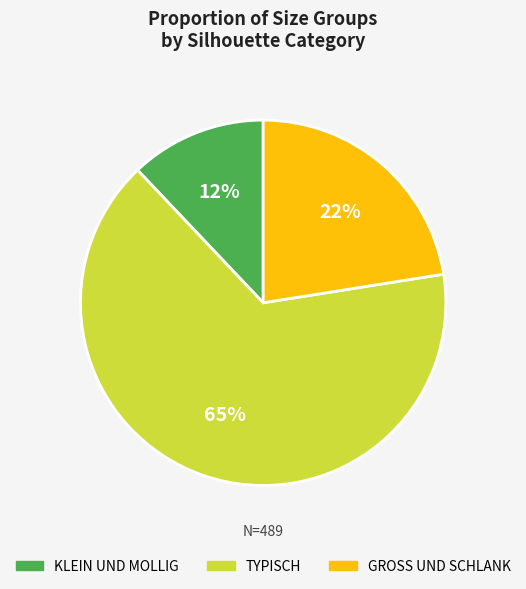

What is the smallest slice in the pie chart?

KLEIN UND MOLLIG